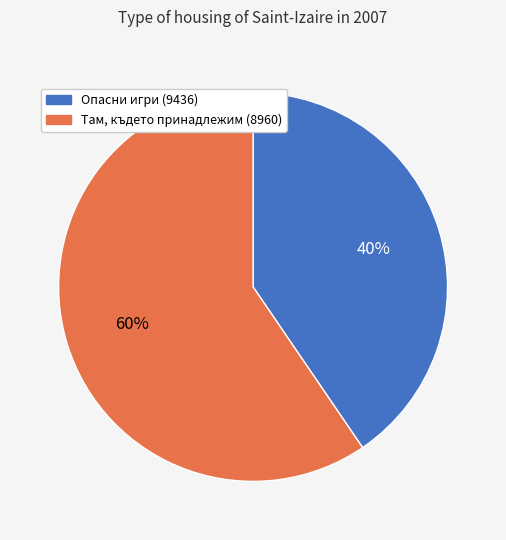

Which has a higher value, Там, където принадлежим (8960) or Опасни игри (9436)?

Там, където принадлежим (8960)